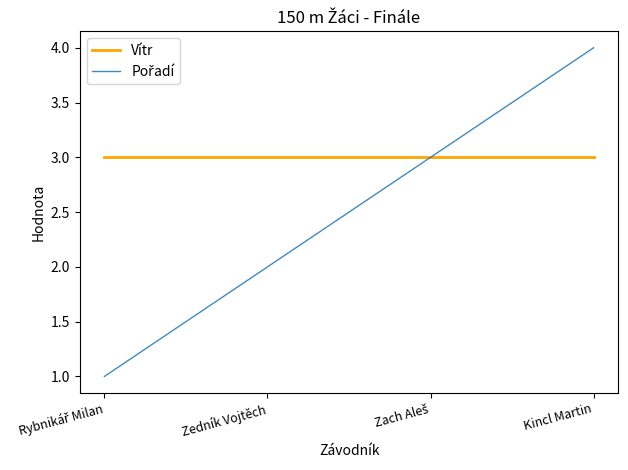

At how many categories does at least one series exceed 1?

4